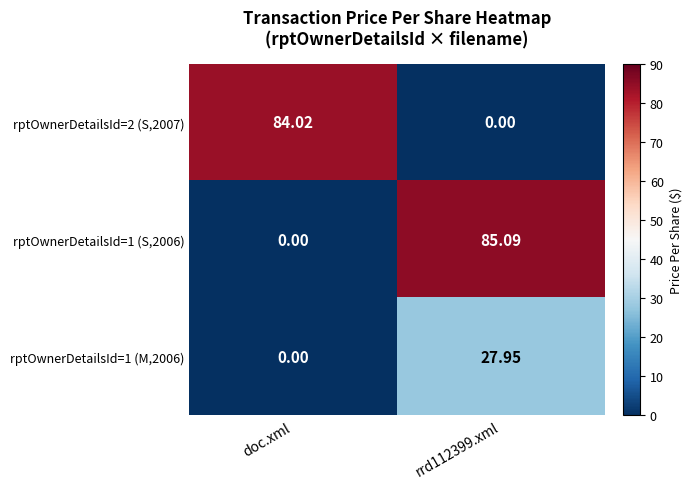

Where is rptOwnerDetailsId=1 (S,2006) nearest to the value 42?

doc.xml